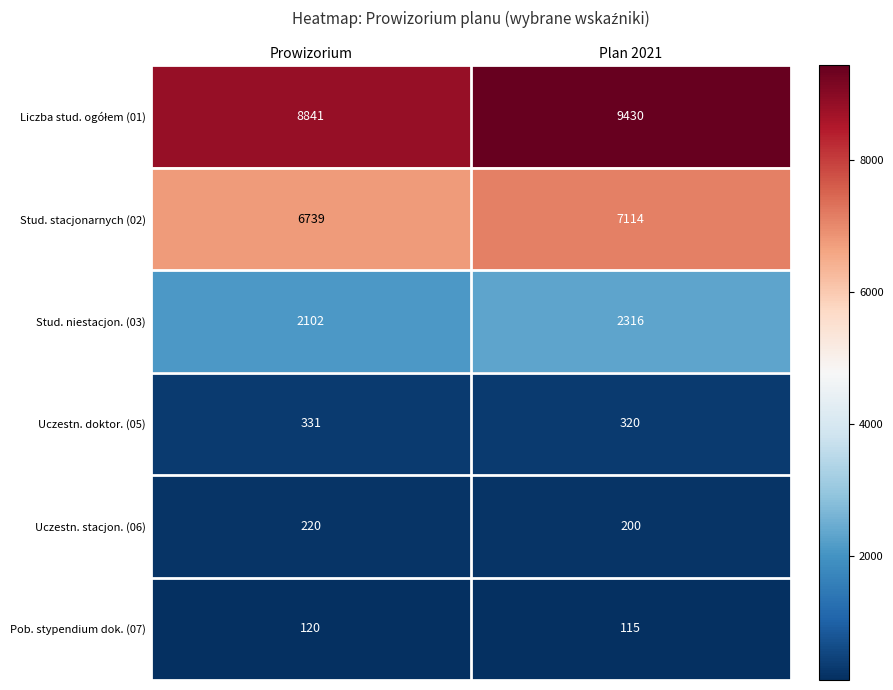

What is the maximum value shown in the chart?

9430